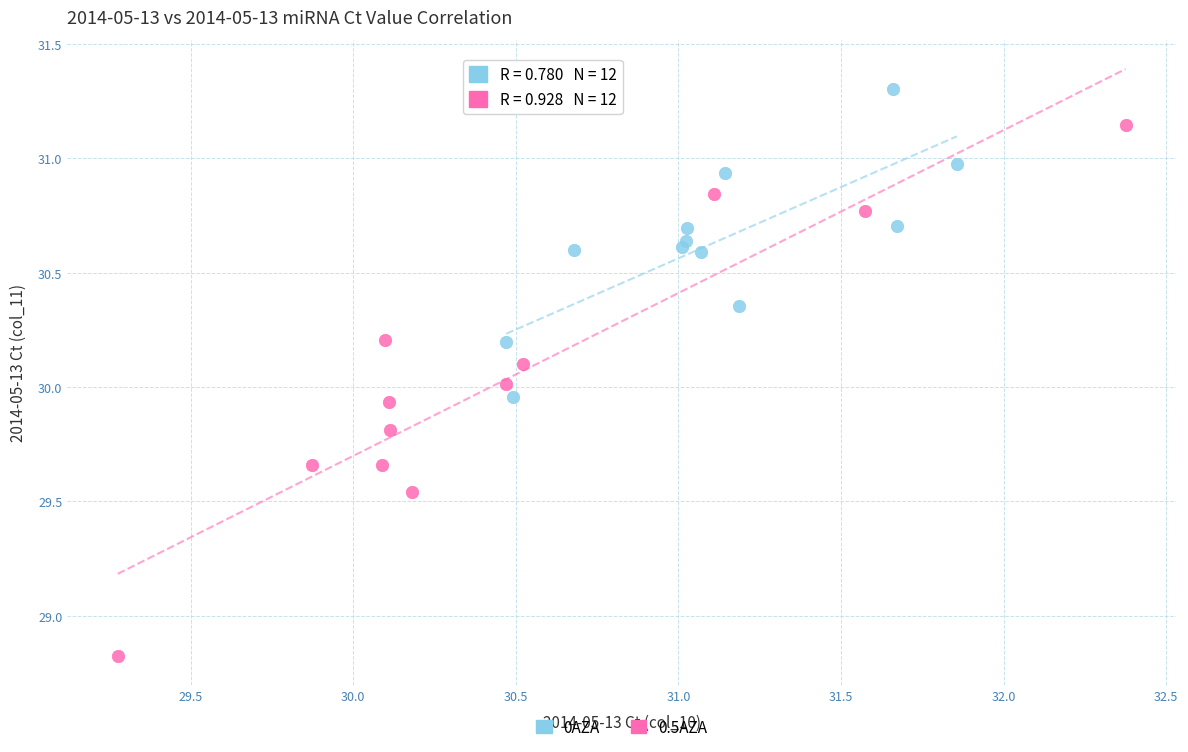

Which series contains the highest Y value?

0AZA